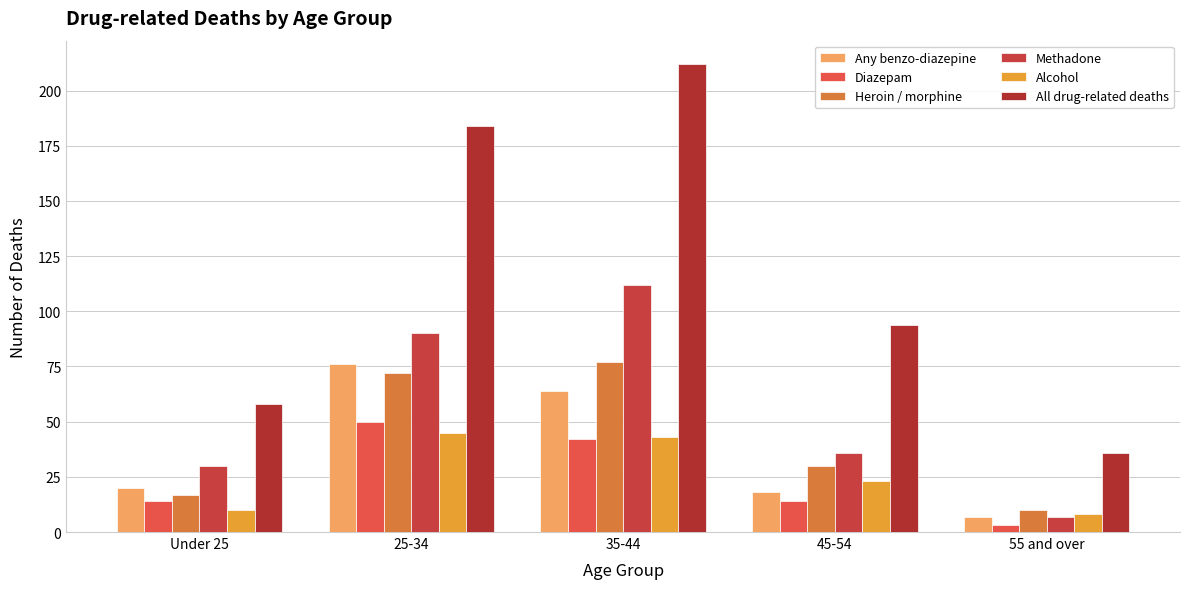

The value of Any benzo-diazepine at 35-44 is 64. True or false?

True